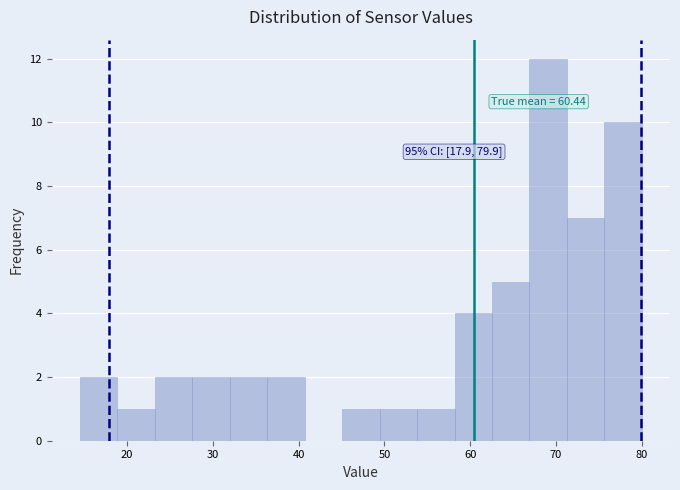

Over which range of the x-axis is the bar tallest?

67 to 71